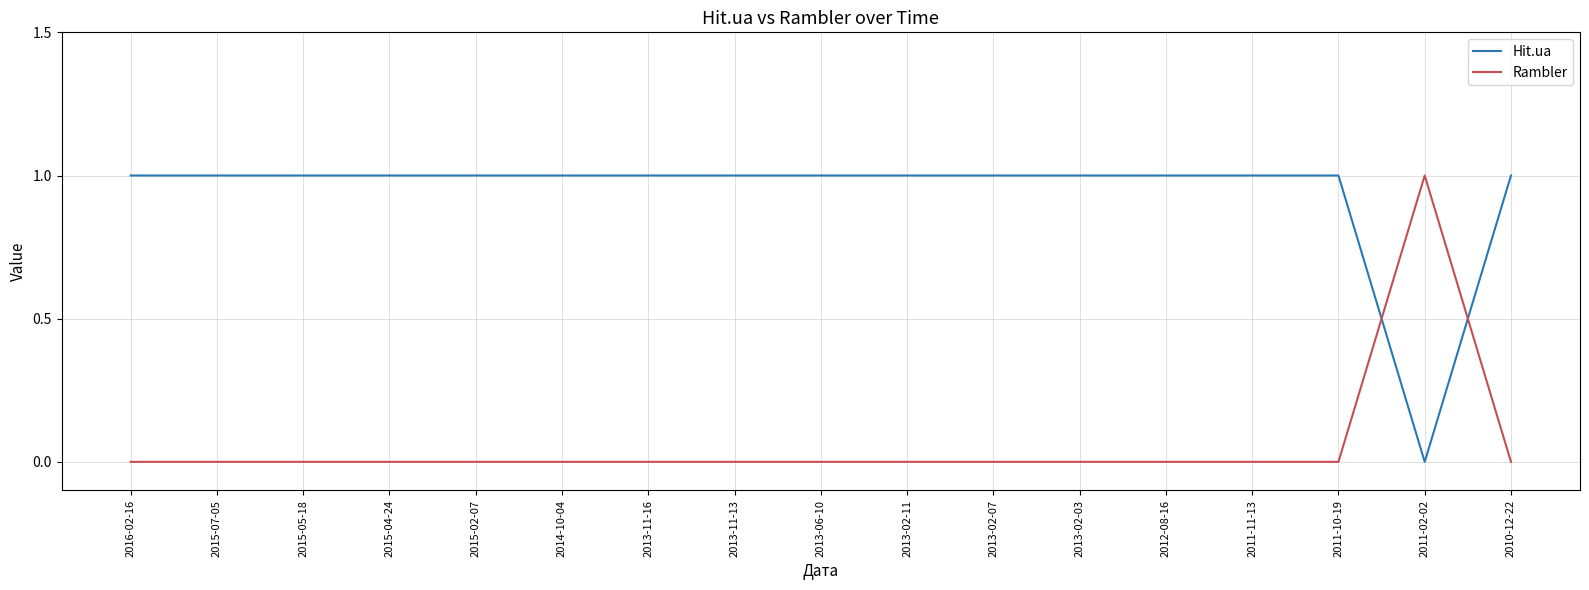

What are all the series names shown in the legend?

Hit.ua, Rambler